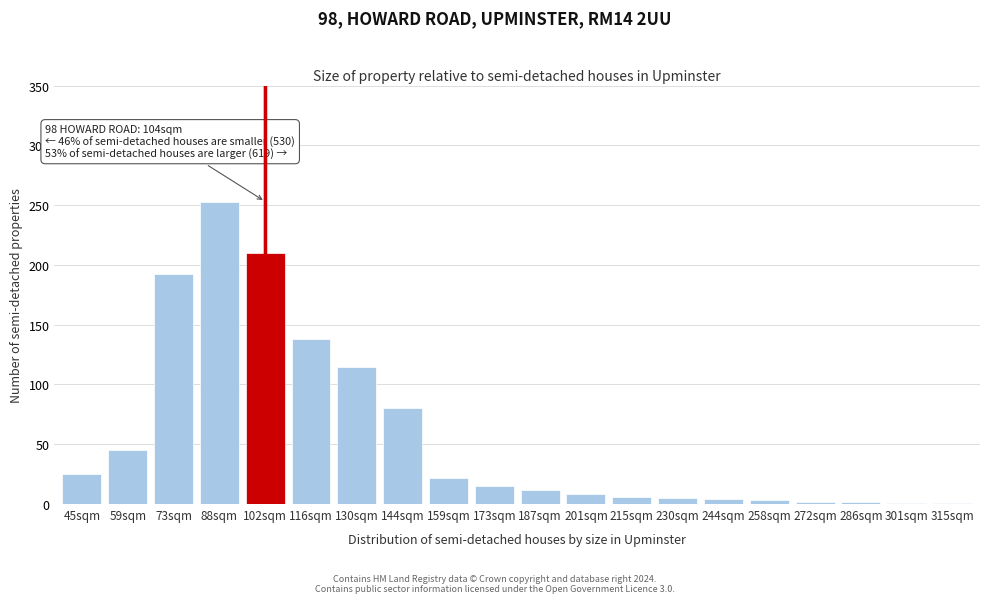

True or false: the data shows 1 at 315sqm.

True